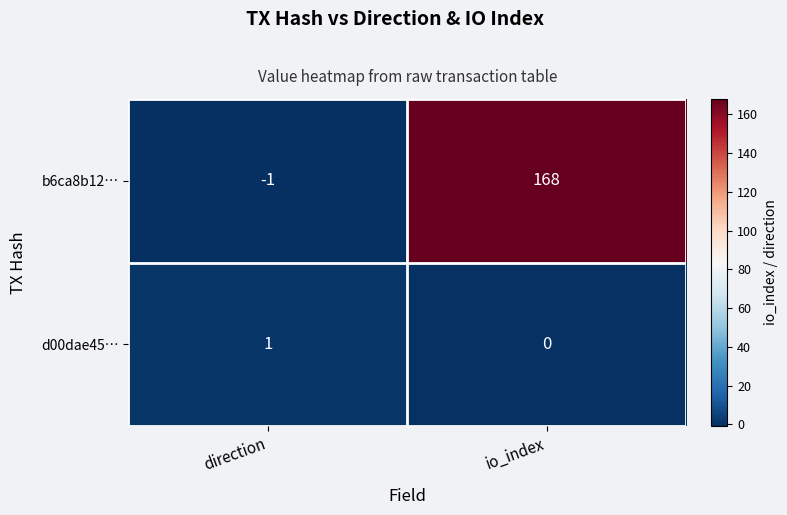

Reading left to right, extract all data points from this chart.

b6ca8b12…: -1	168
d00dae45…: 1	0